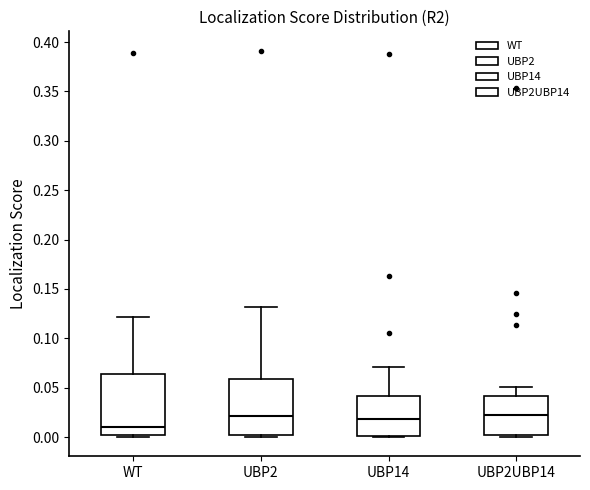

Where is the lower edge of the box for UBP2 on the y-axis? The values are not printed on the chart, so give them approximately, as read against the axis.

0.000